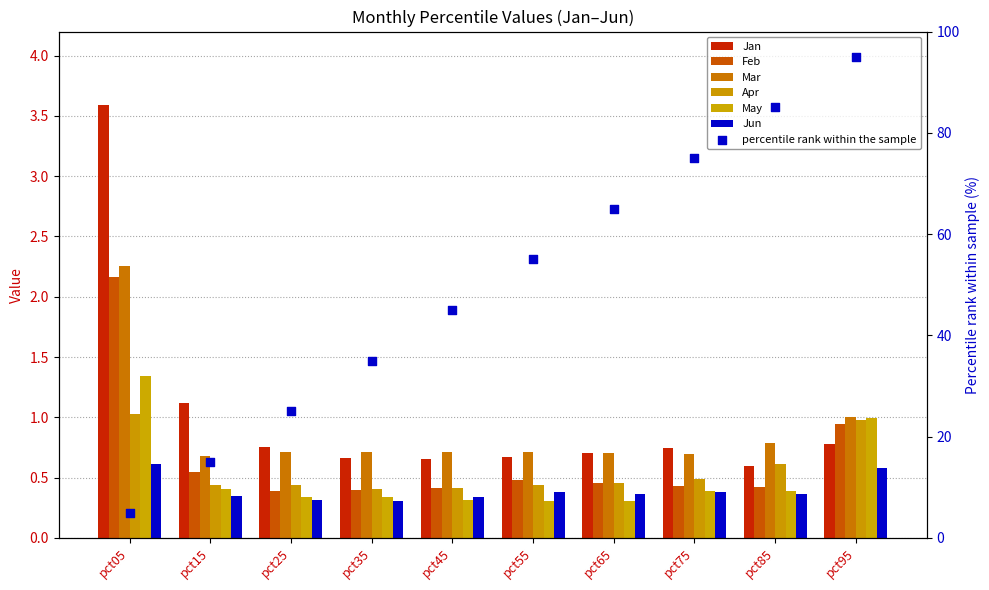

At which category is the sum across all series the highest?

pct05